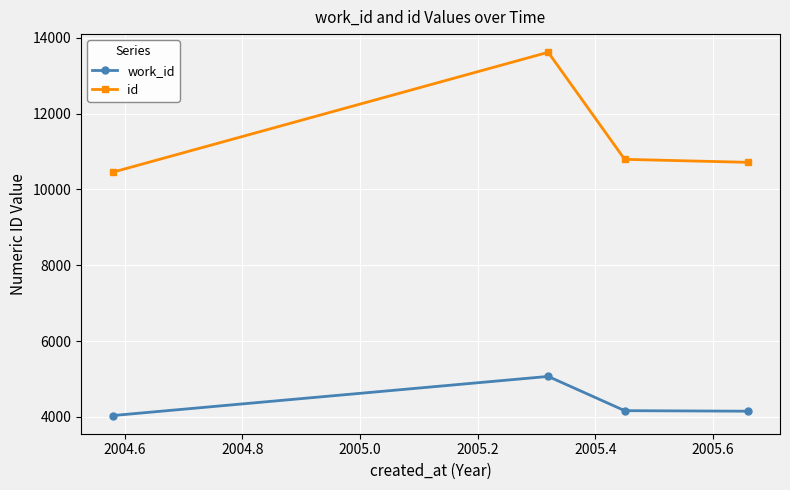

List the series in order of their peak value, highest first.

id, work_id